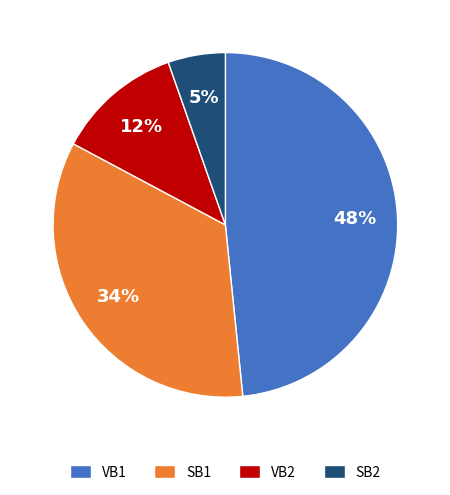

Count the number of slices in the pie.

4